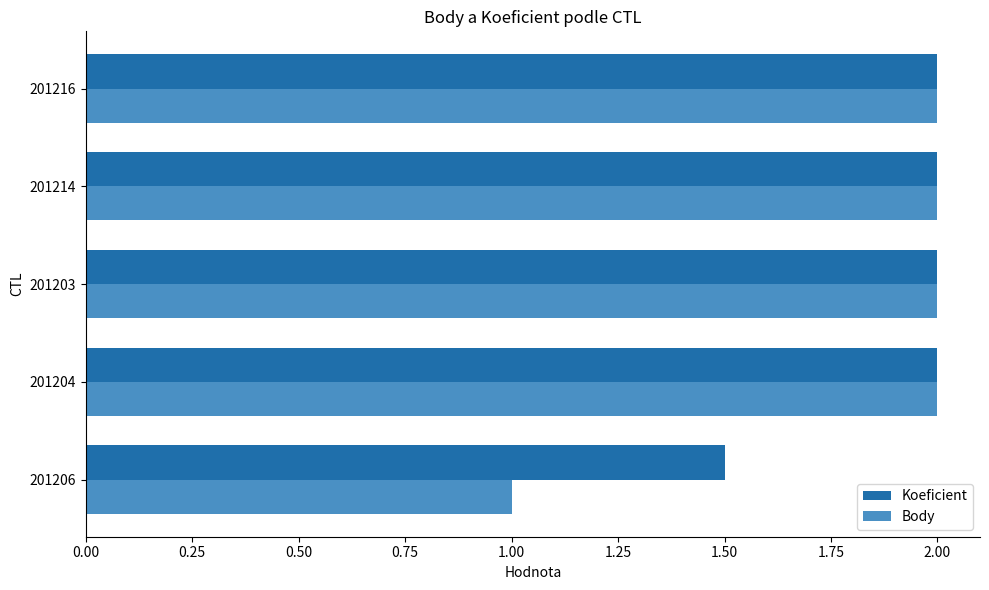

What is the difference between the maximum and minimum values in the Koeficient series?

0.5